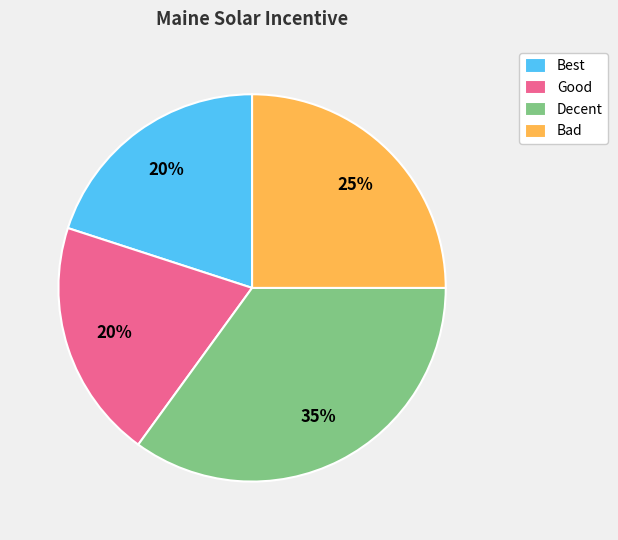

The Best slice represents 20% of the pie. True or false?

True